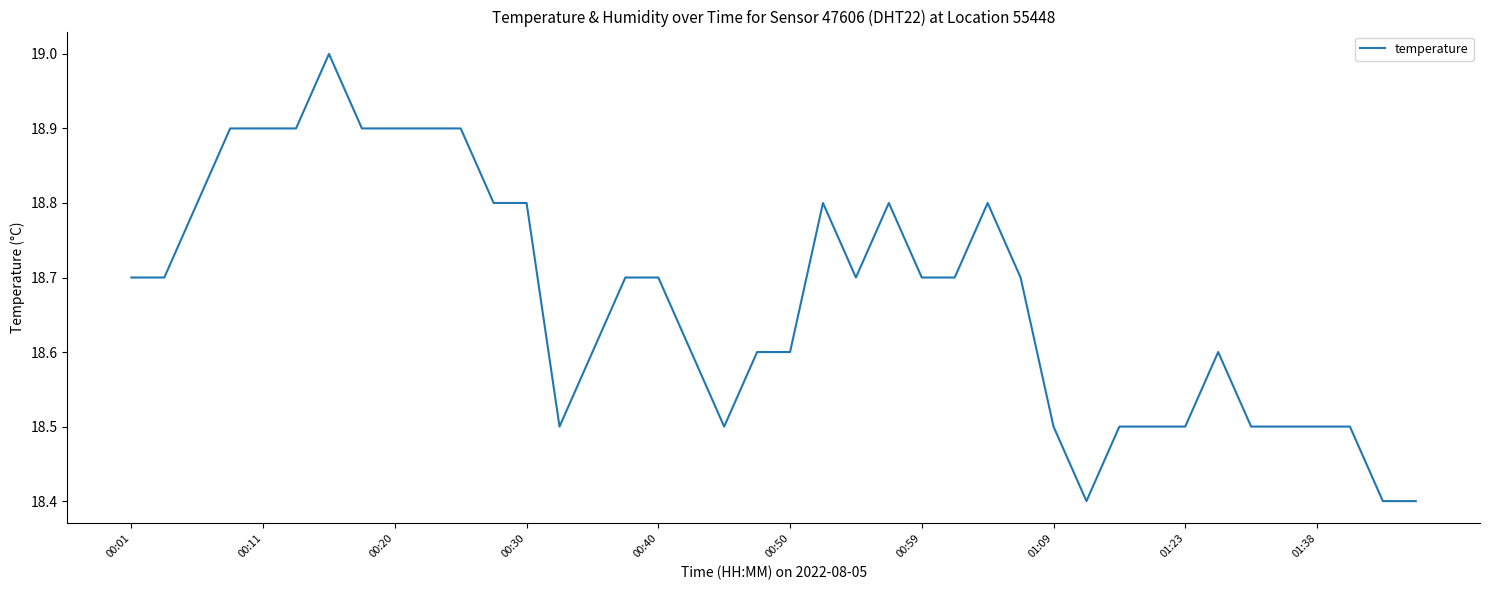

What is the smallest value displayed?

18.4